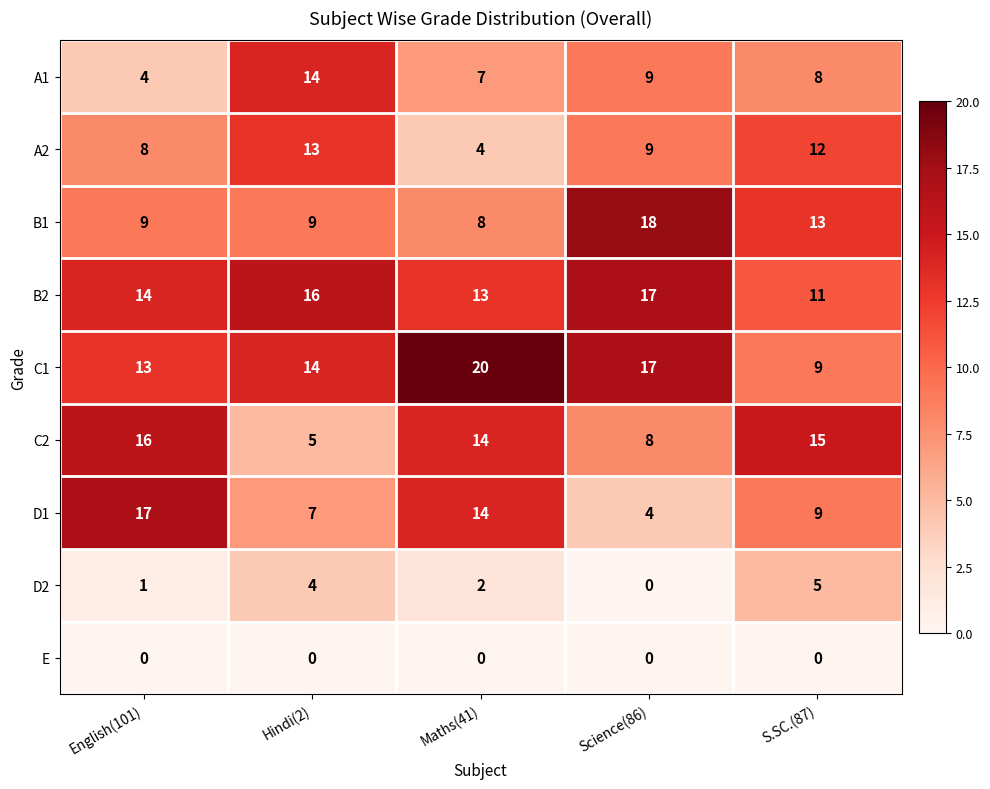

The value of B2 at Science(86) is 17. True or false?

True